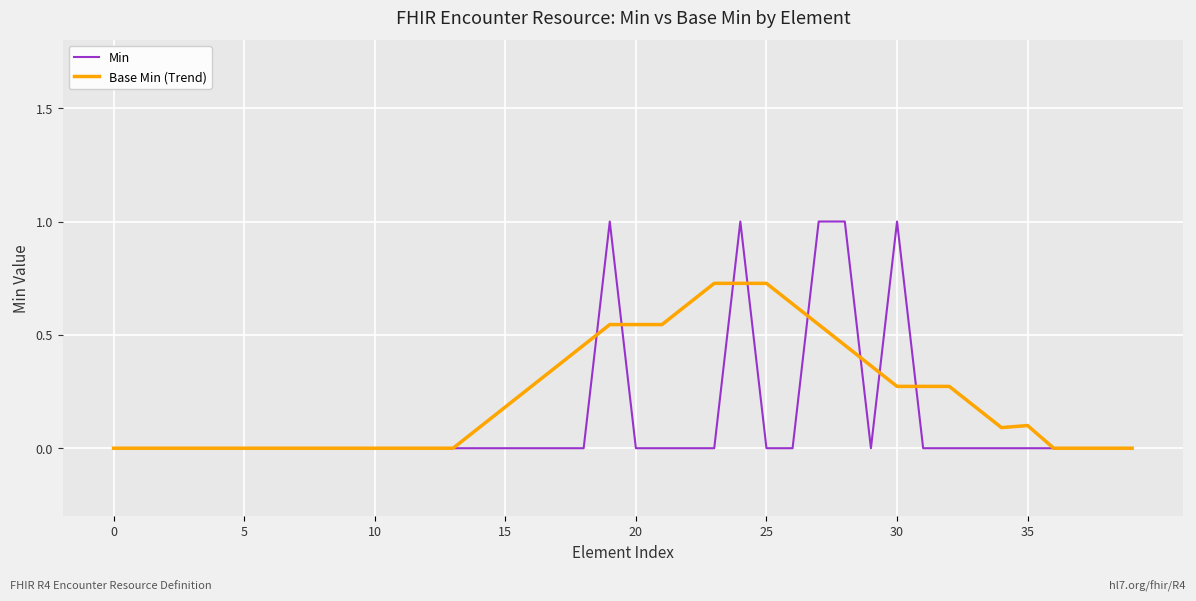

What are all the series names shown in the legend?

Min, Base Min (Trend)